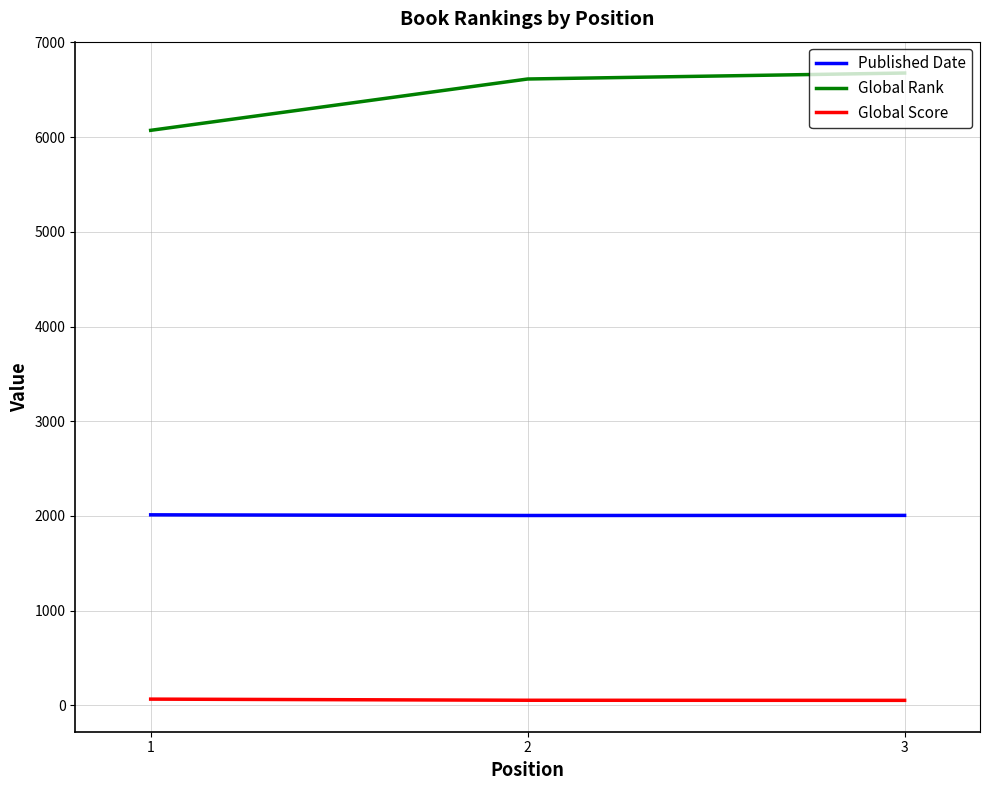

At which label does Global Rank reach its minimum?

1